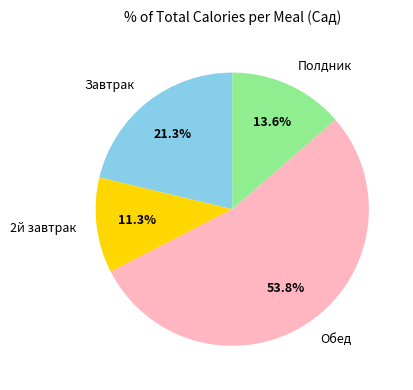

Which category has the biggest portion of the pie?

Обед